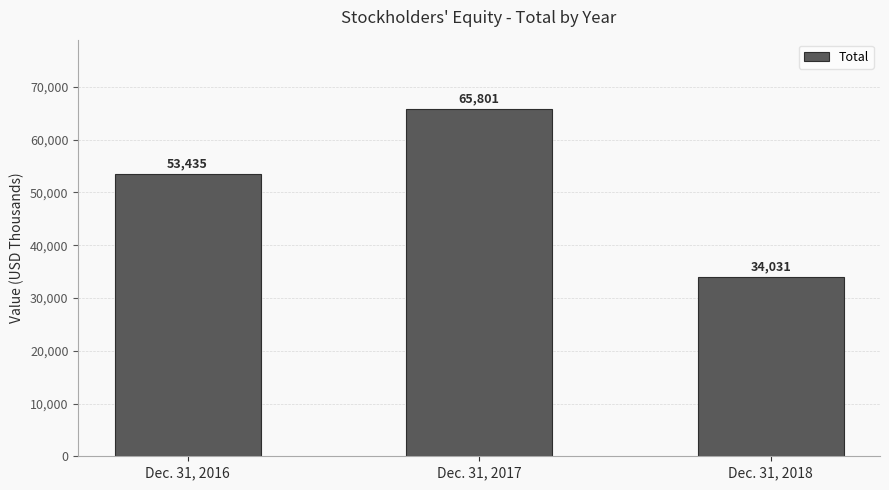

How many values are between 34031 and 65801?

3